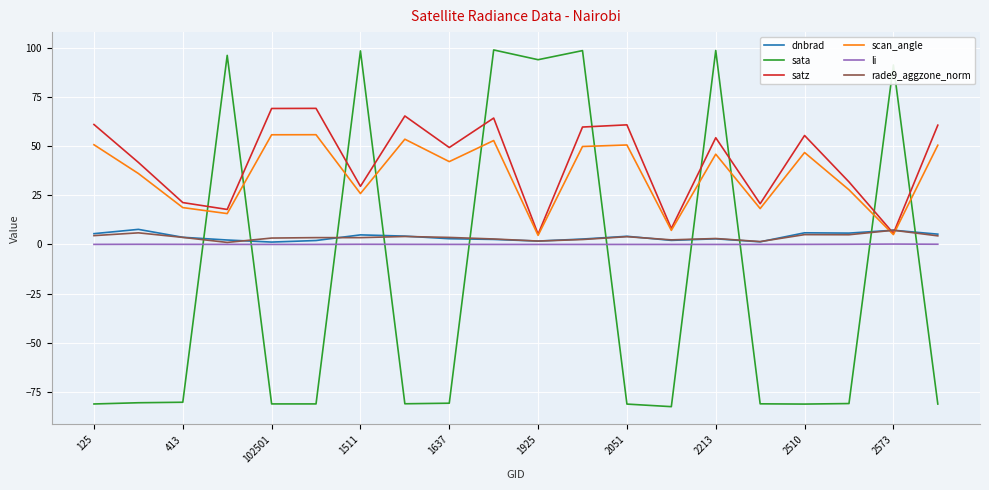

True or false: li and satz intersect in this chart.

False